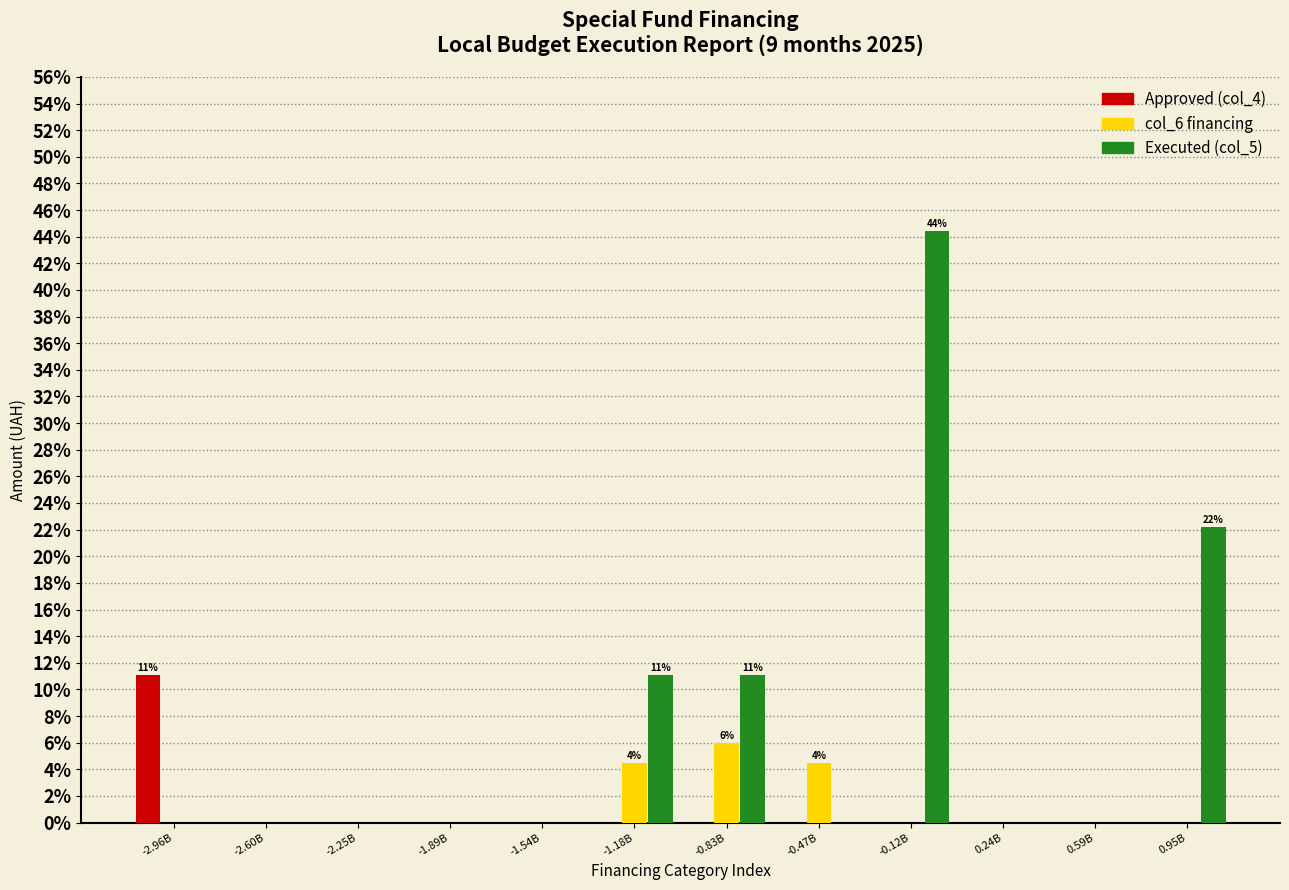

Between -0.83B and 0.59B, which series saw the biggest shift?

Executed (col_5)